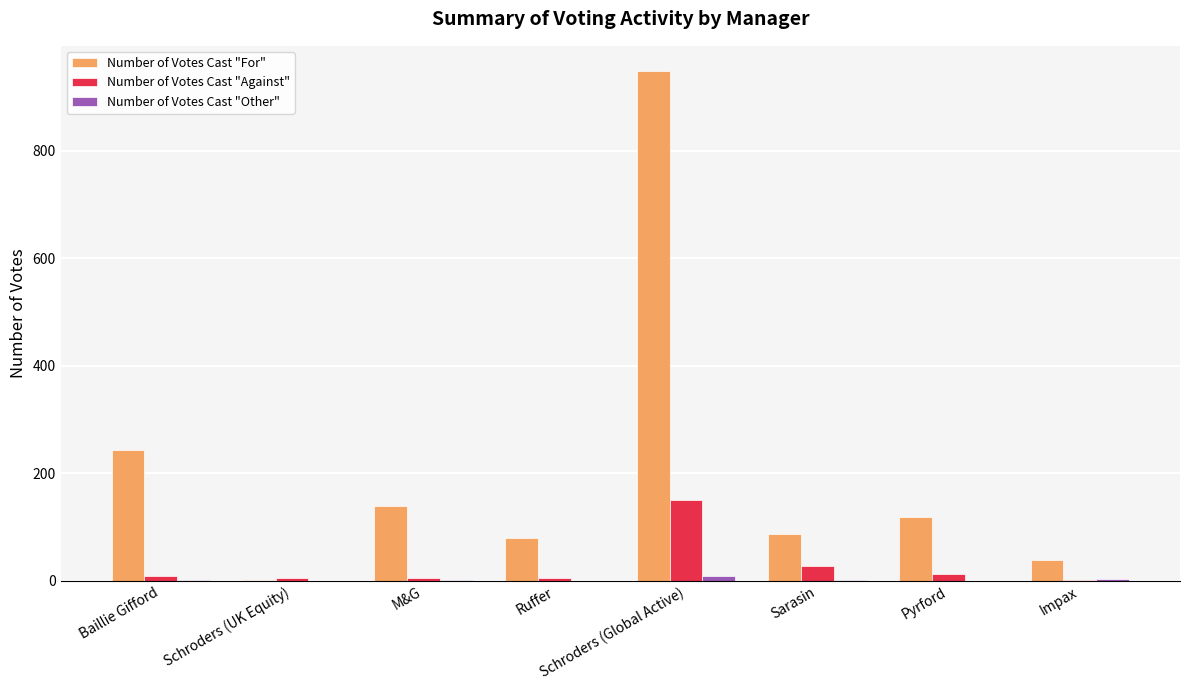

What are all the series names shown in the legend?

Number of Votes Cast "For", Number of Votes Cast "Against", Number of Votes Cast "Other"